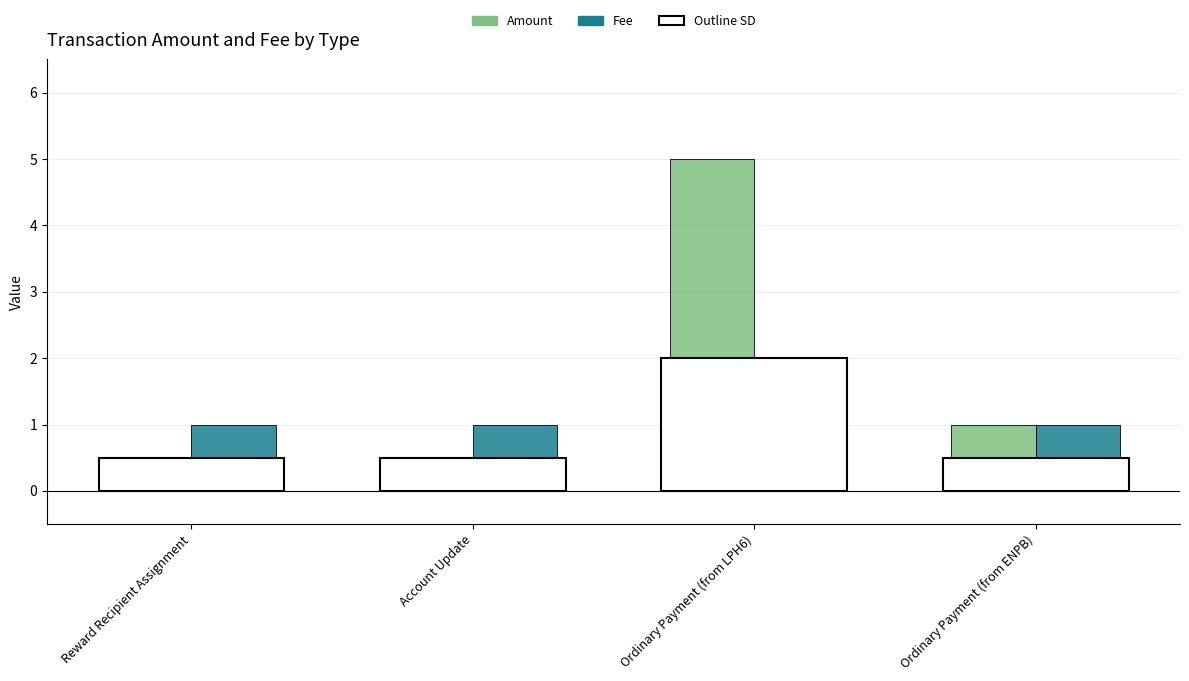

What is the sum of all Fee values?

4